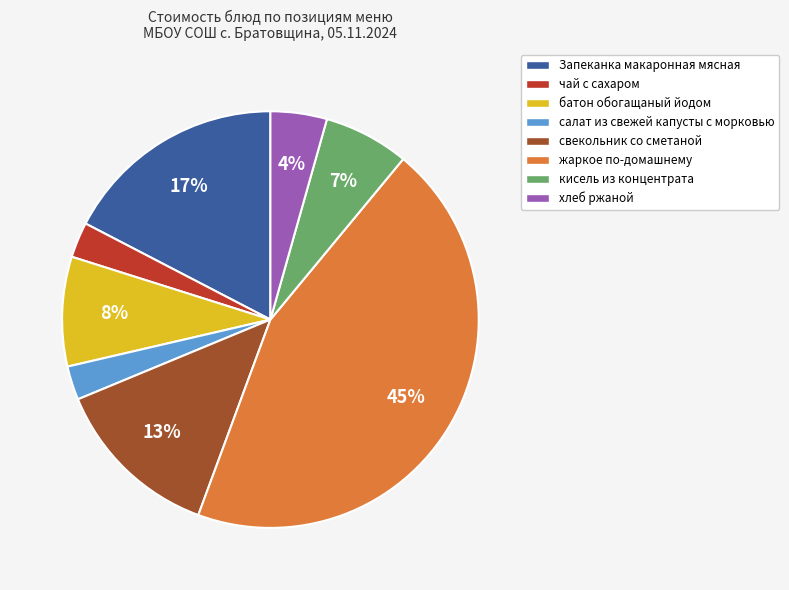

Does any single category account for the majority?

No